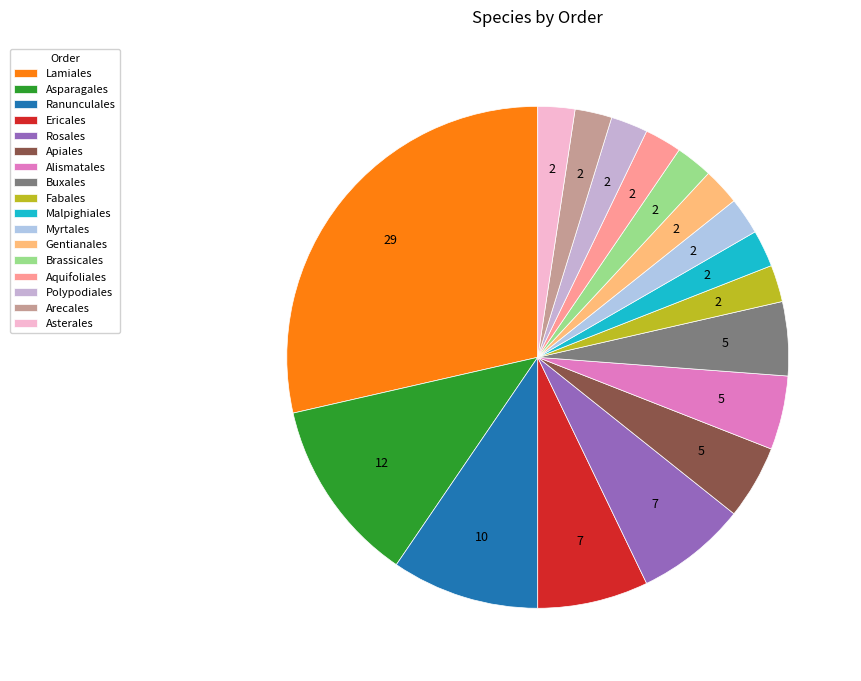

Is it true that Buxales is 18% of the pie?

False